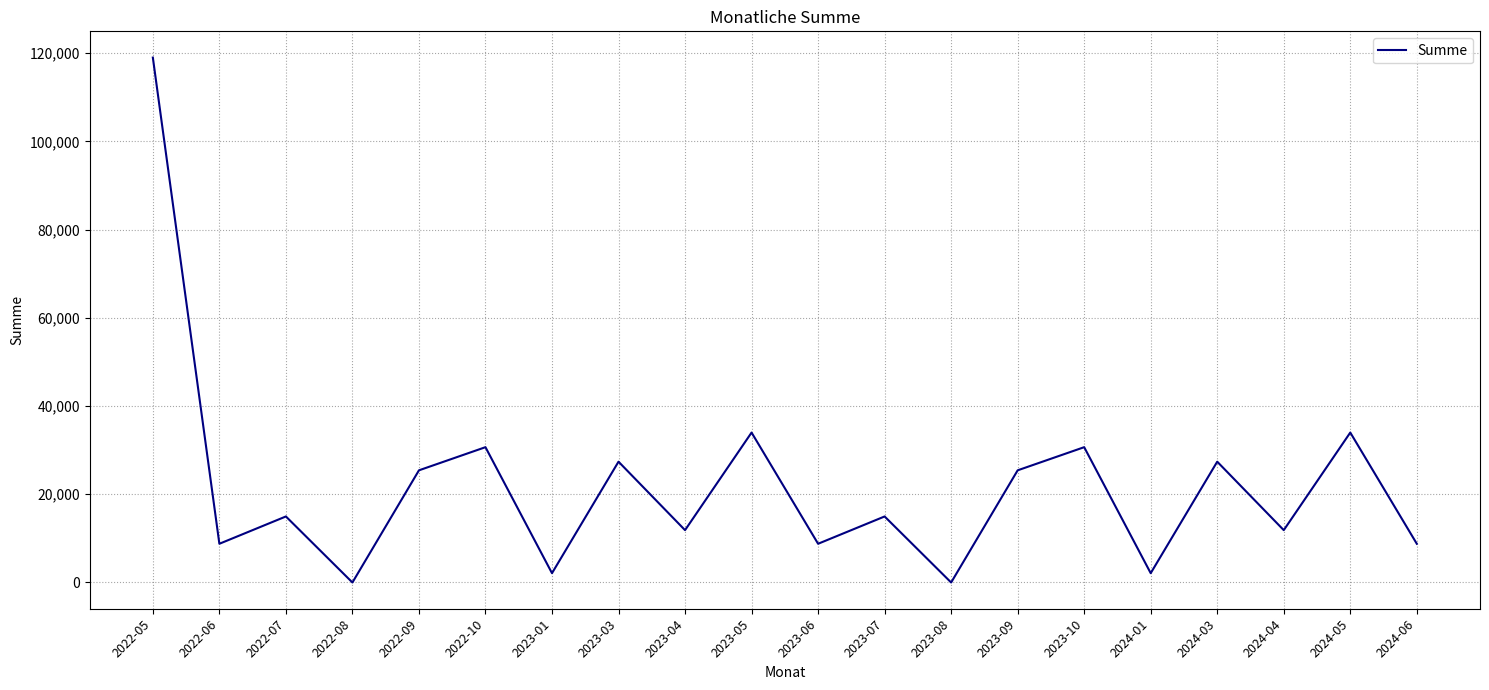

At which category does the chart reach its peak across all series?

2022-05